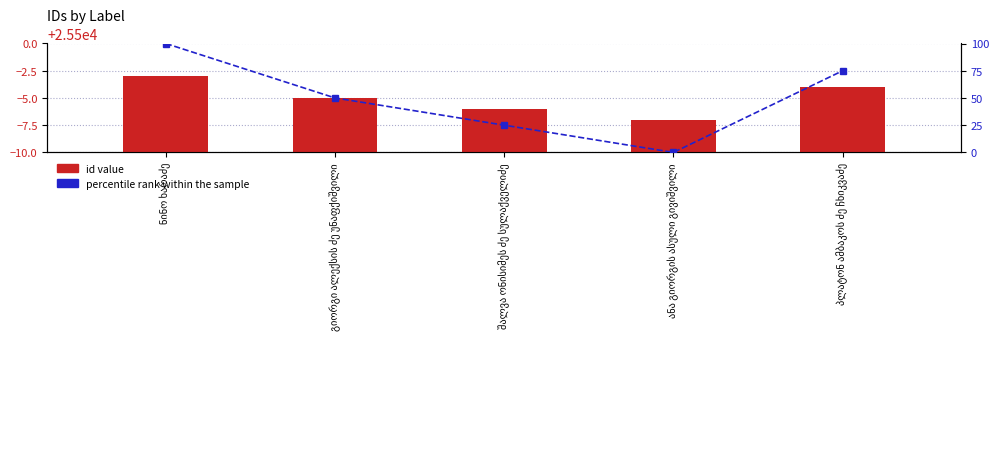

True or false: percentile rank within the sample has a value of 25 at შალვა ონისიმეს ძე სულაქველიძე.

True